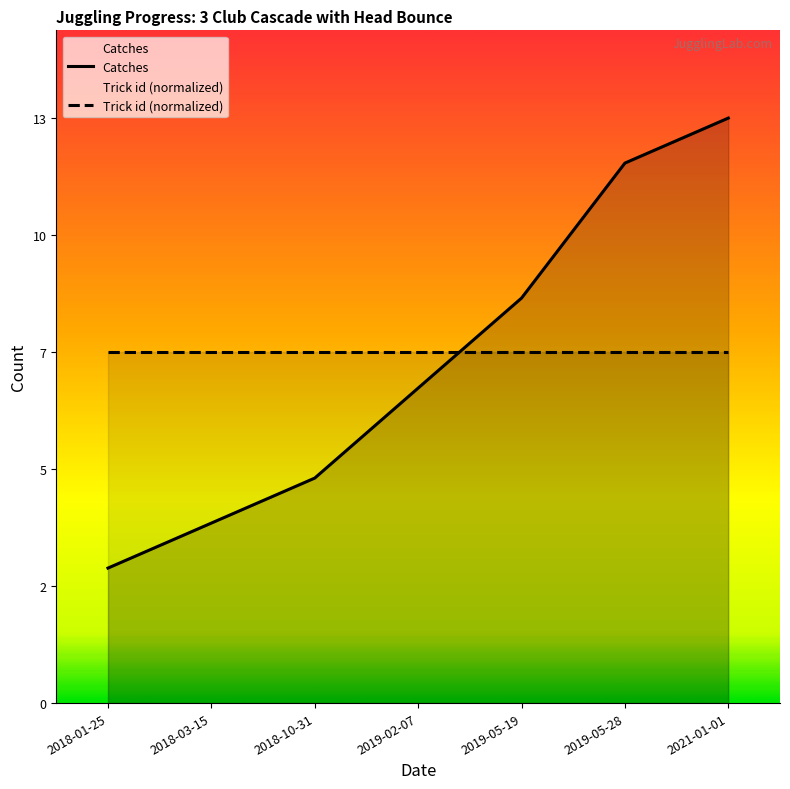

List the labels in order of Catches value, largest first.

2021-01-01, 2019-05-28, 2019-05-19, 2019-02-07, 2018-10-31, 2018-03-15, 2018-01-25